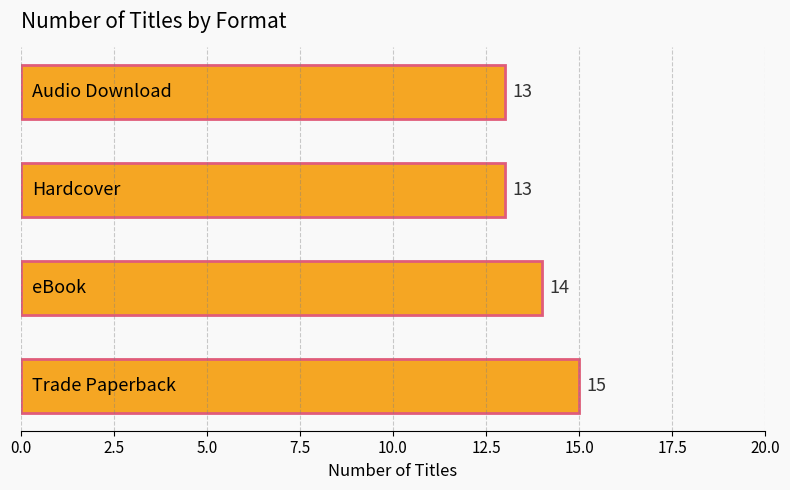

Reading bottom to top, what are all the values shown in this chart?

15	14	13	13